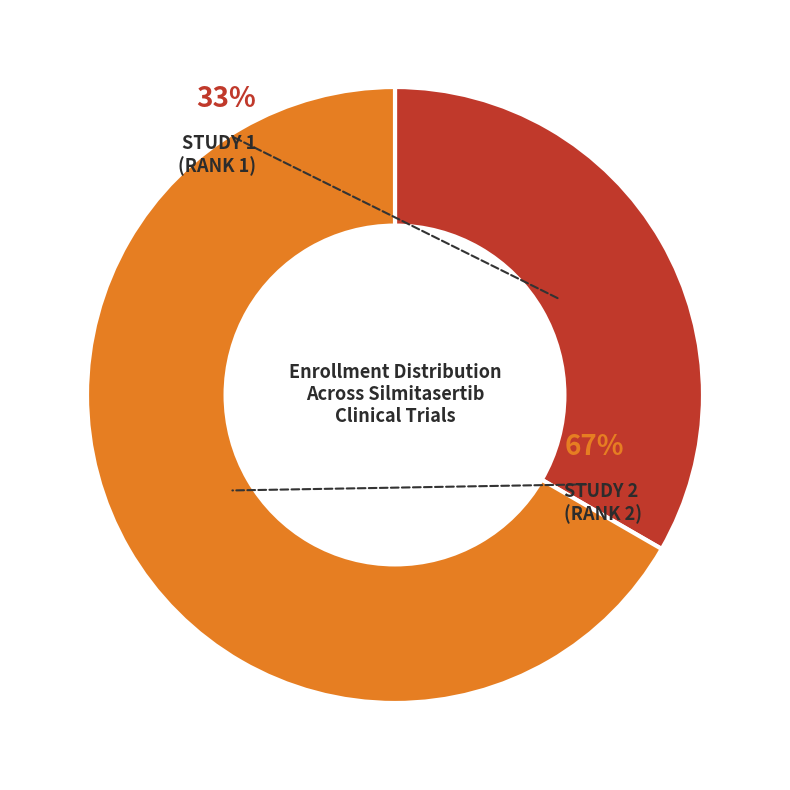

Rank the categories by value from lowest to highest.

Study 1 (Rank 1), Study 2 (Rank 2)